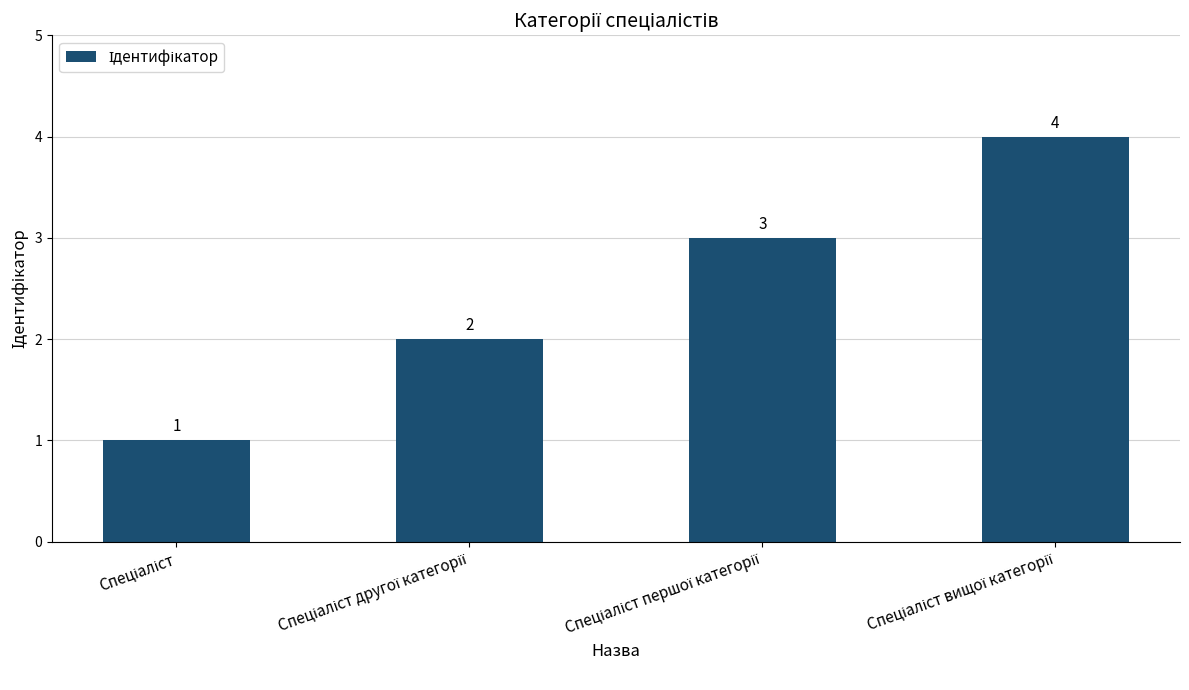

Count the values in the range 2 to 4.

3